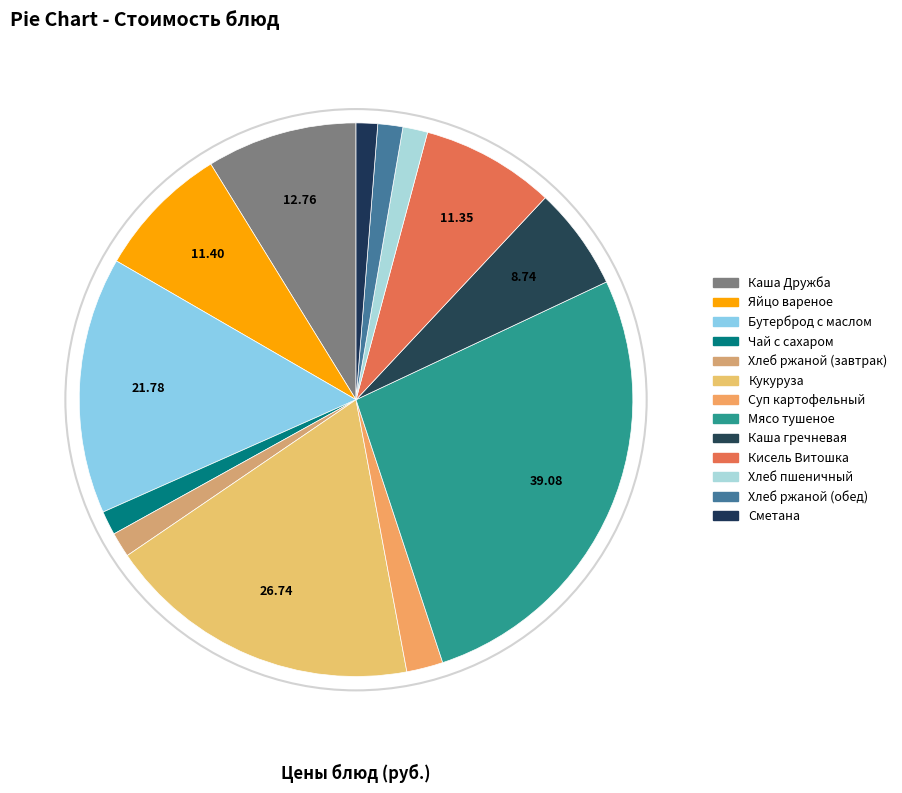

To the nearest percent, what percentage of the pie is Яйцо вареное?

8%